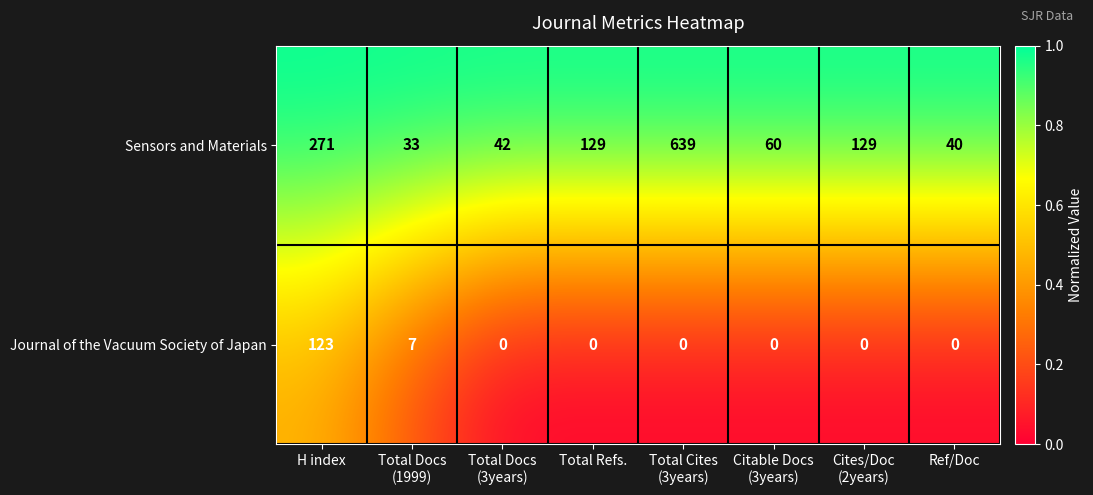

At which category is the sum across all series the highest?

Total Cites
(3years)